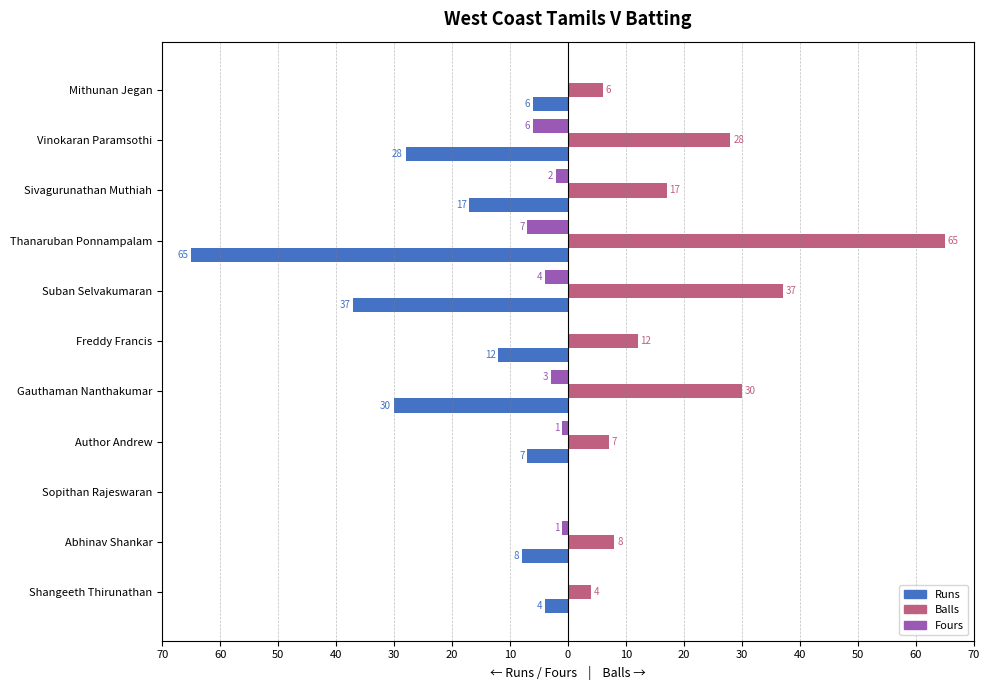

What are all the series names shown in the legend?

Runs, Balls, Fours